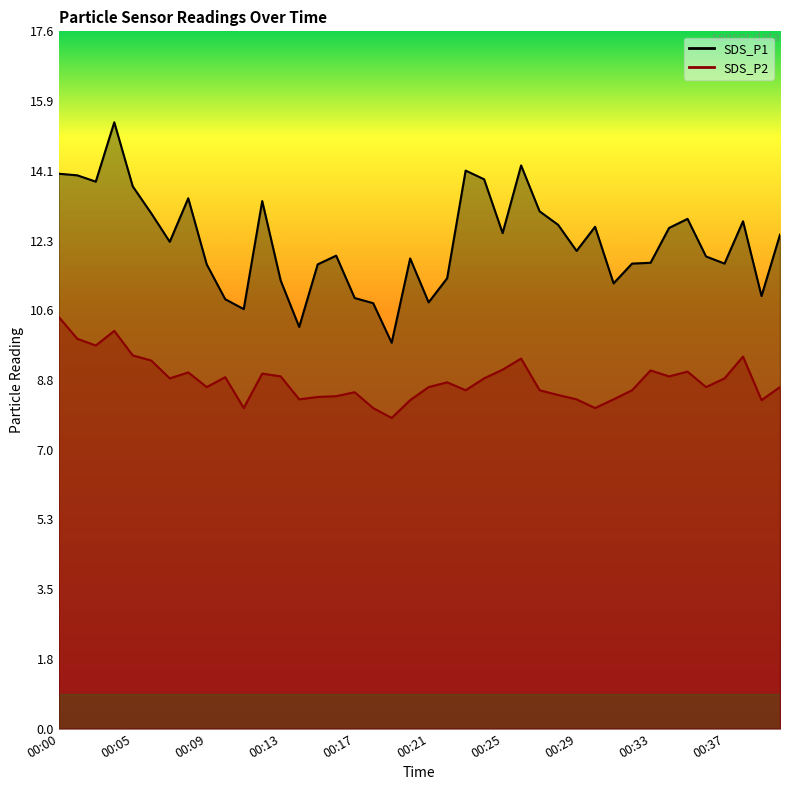

List the series in order of their peak value, highest first.

SDS_P1, SDS_P2